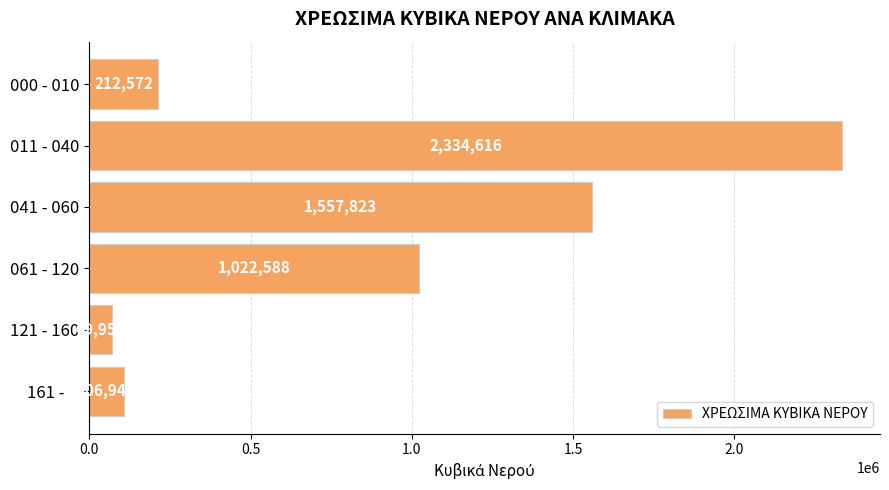

List the labels in order of value, largest first.

011 - 040, 041 - 060, 061 - 120, 000 - 010, 161 -    , 121 - 160